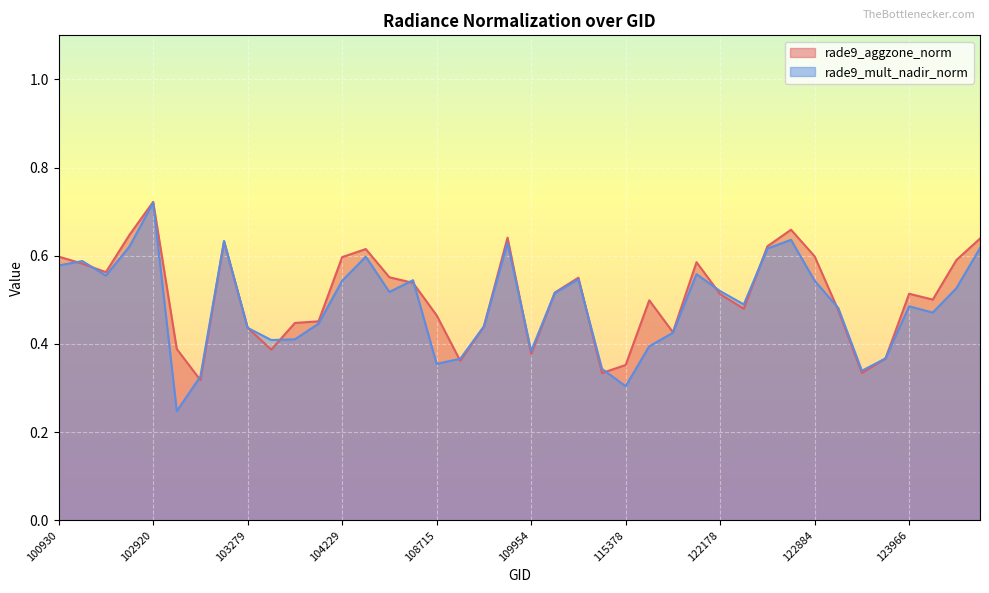

The value of rade9_aggzone_norm at 103761 is 0.4. True or false?

True